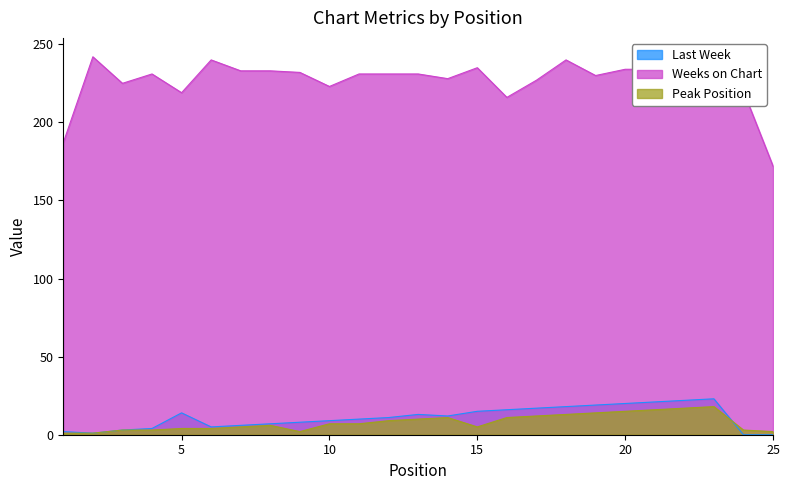

How many data points in Last Week are above 11?

12